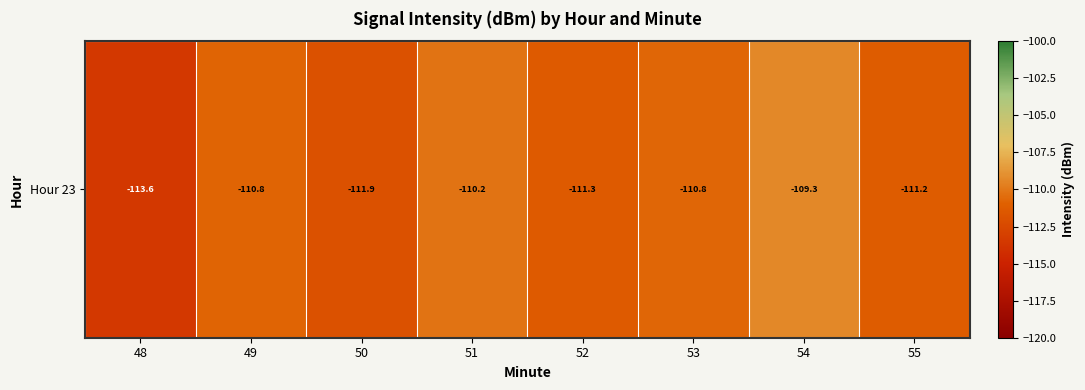

Is it true that the value at 50 is -111.9?

True